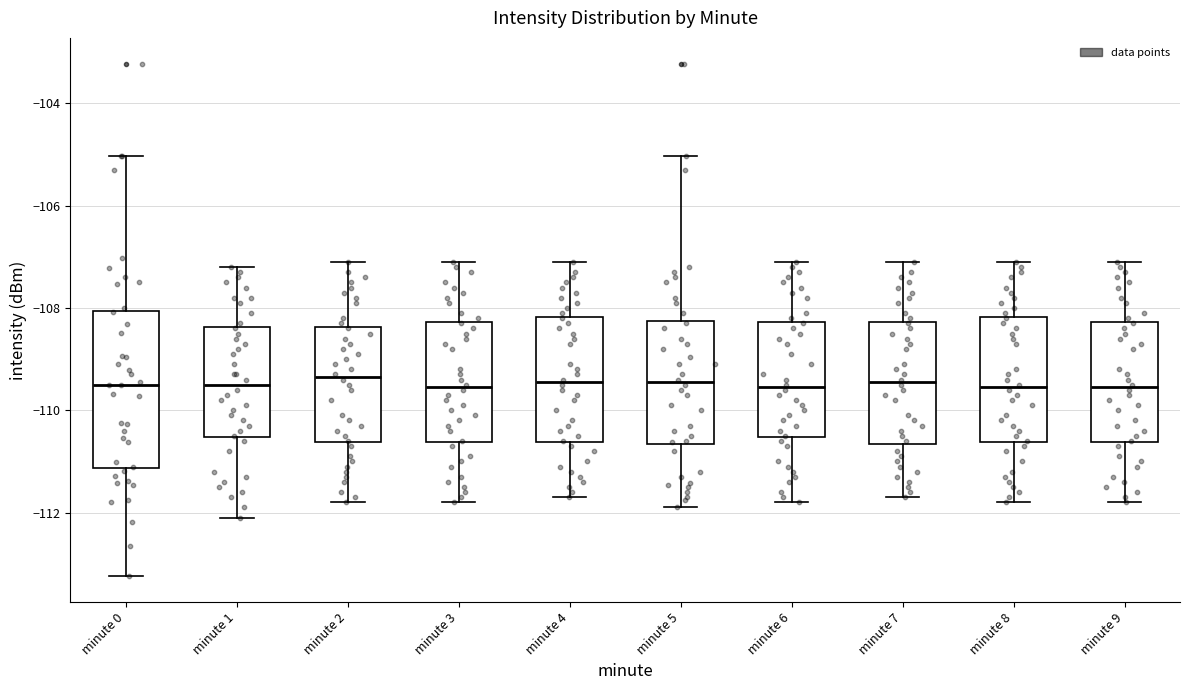

Which box is the tallest, from its lower edge to its upper edge?

minute 0